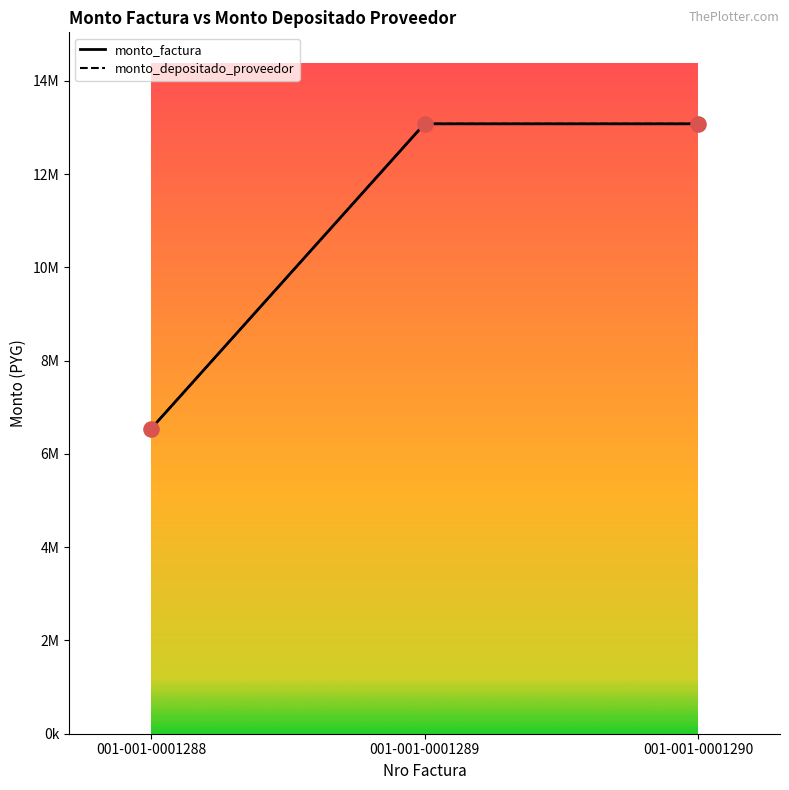

At which category is the sum across all series the highest?

001-001-0001289